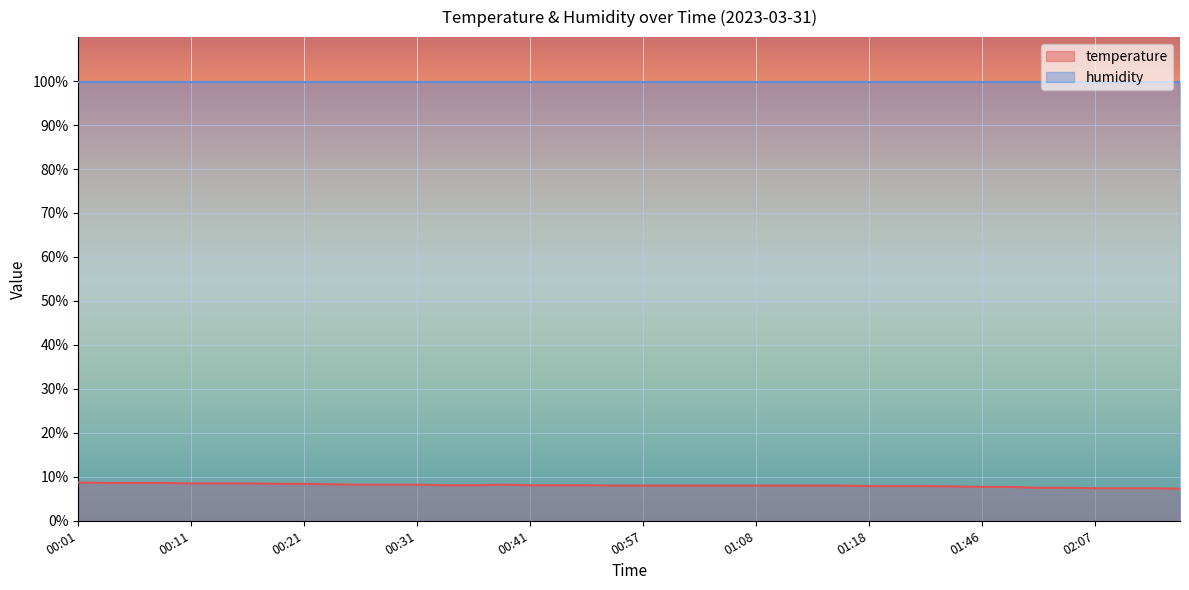

Rank the categories by value from lowest to highest.

02:14, 02:07, 02:09, 02:12, 02:01, 02:04, 01:46, 01:49, 01:43, 01:18, 01:27, 01:33, 00:54, 00:57, 01:00, 01:02, 01:05, 01:08, 01:10, 01:13, 01:15, 00:33, 00:36, 00:41, 00:47, 00:49, 00:26, 00:29, 00:31, 00:39, 00:24, 00:18, 00:21, 00:11, 00:13, 00:16, 00:03, 00:06, 00:08, 00:01